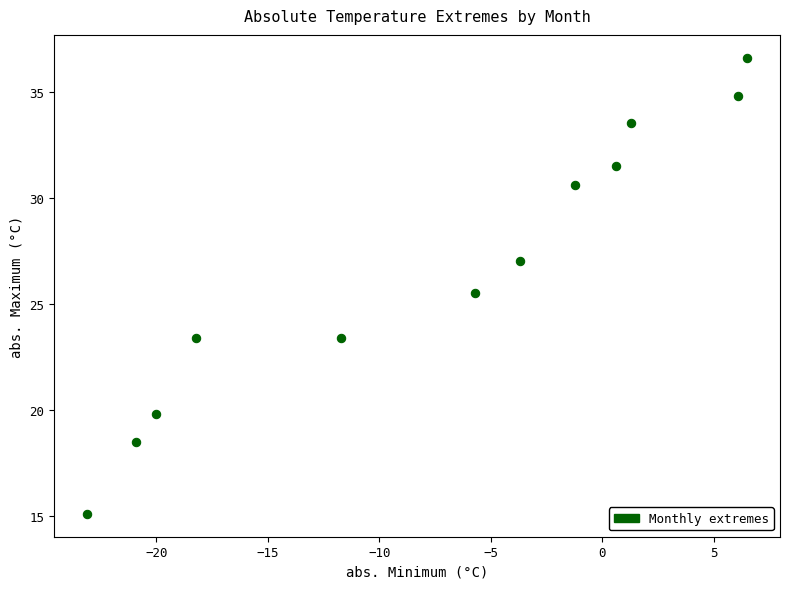

What Y value in the scatter plot is closest to 25?

25.5